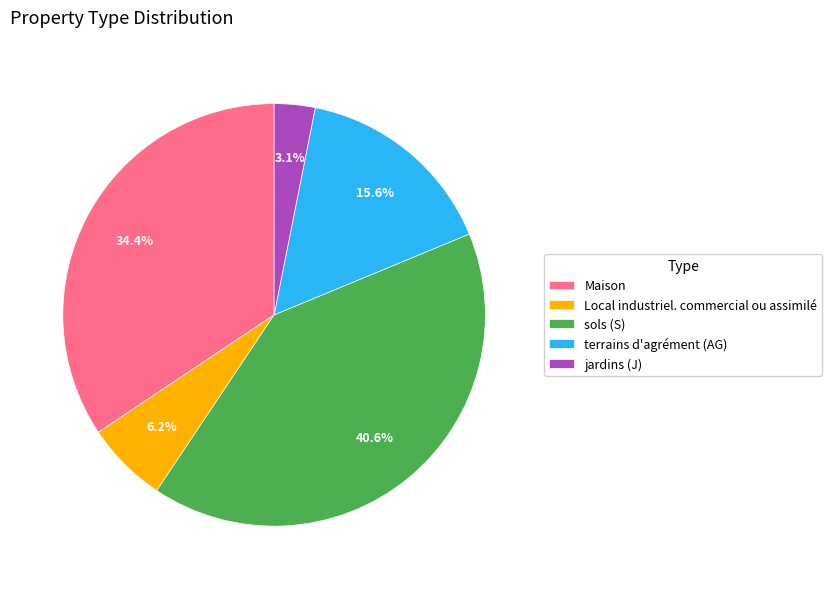

To the nearest percent, what is the average slice percentage?

20%